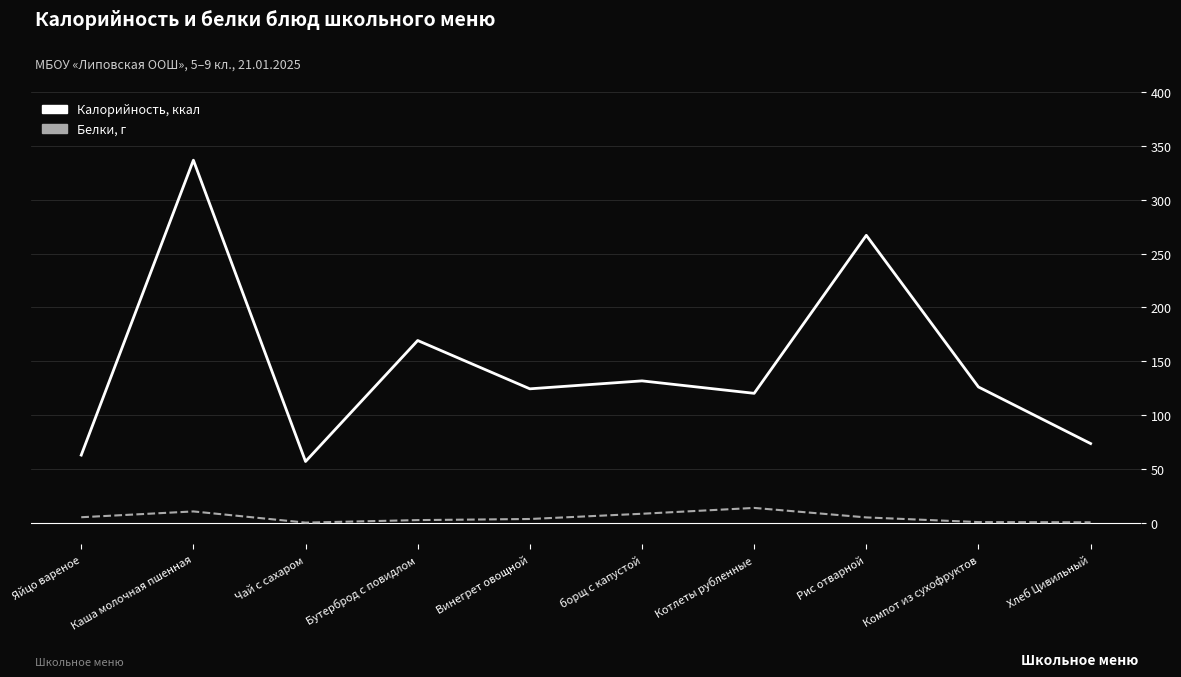

At which category is the sum across all series the highest?

Каша молочная пшенная